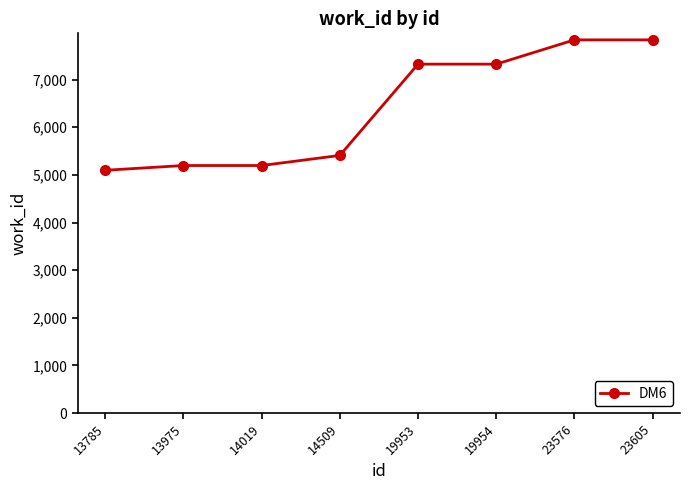

Count the number of data series in this chart.

1